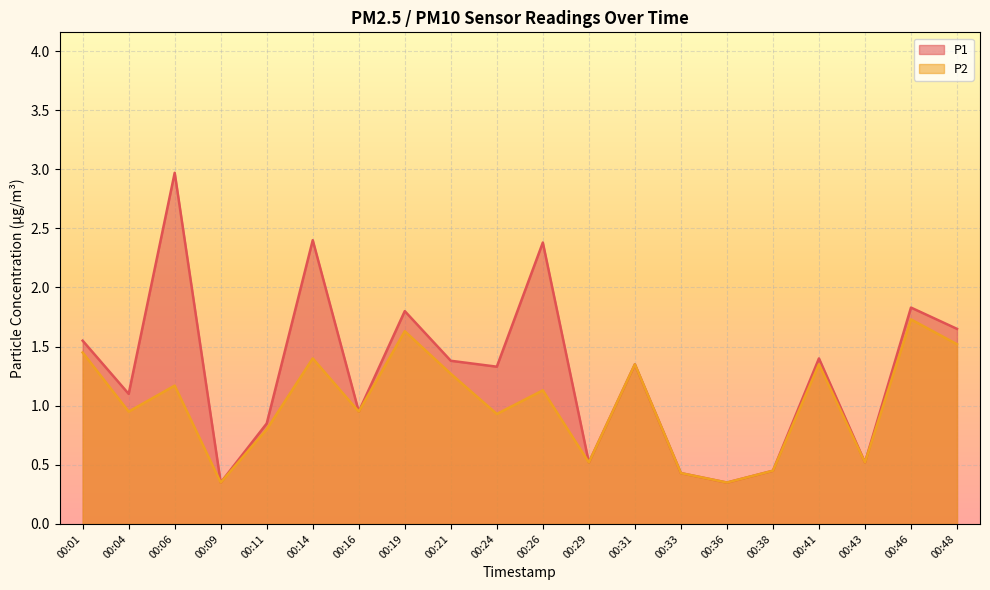

Reading right to left, what are all the values shown in this chart?

P1: 1.6	1.8	0.5	1.4	0.5	0.3	0.4	1.4	0.5	2.4	1.3	1.4	1.8	0.9	2.4	0.8	0.3	3.0	1.1	1.6
P2: 1.5	1.7	0.5	1.4	0.5	0.3	0.4	1.4	0.5	1.1	0.9	1.3	1.6	0.9	1.4	0.8	0.3	1.2	0.9	1.4